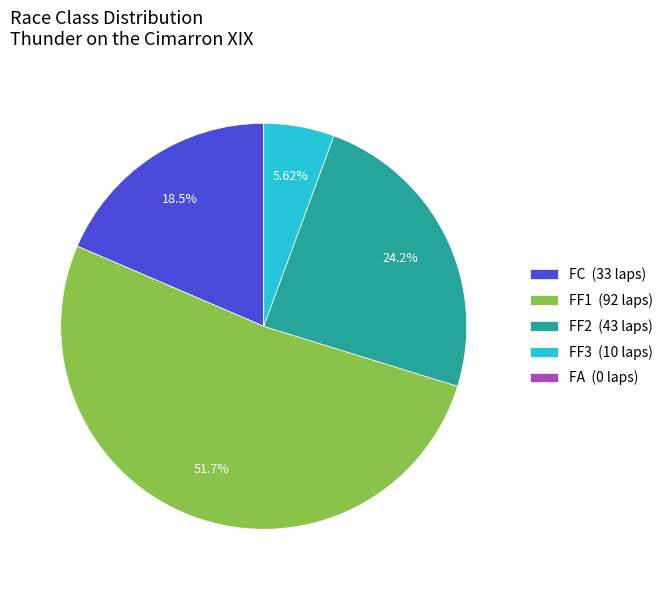

Between FF1 (92 laps) and FF2 (43 laps), which is larger?

FF1 (92 laps)